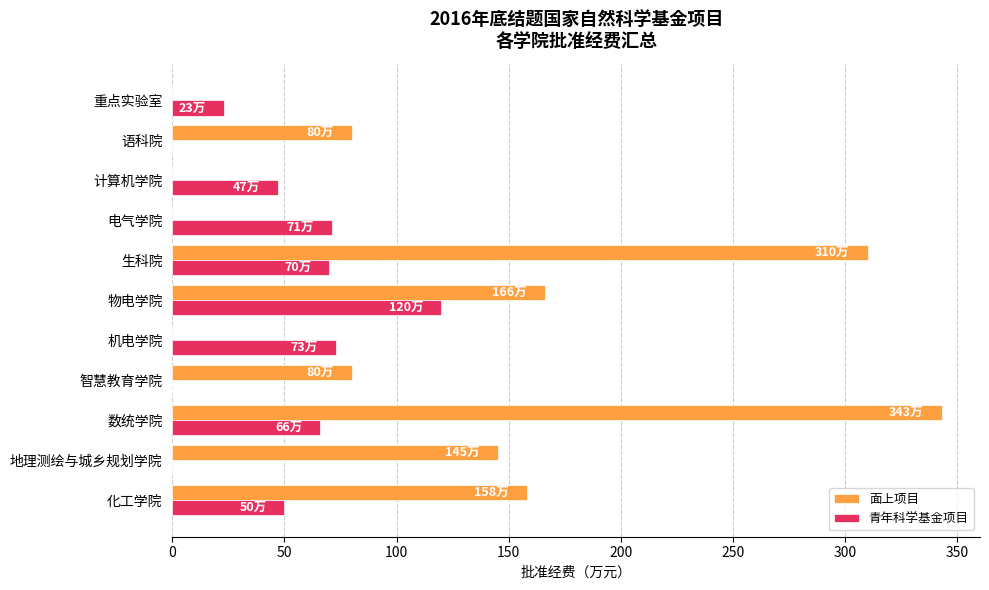

True or false: 青年科学基金项目 has a value of 50 at 化工学院.

True